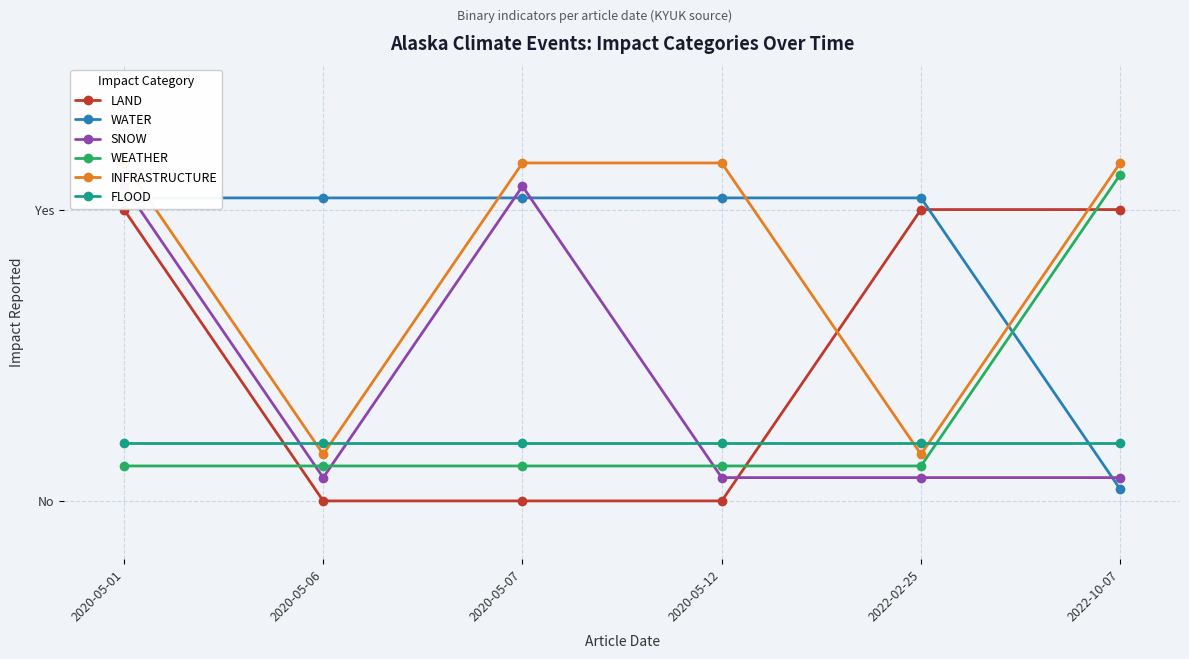

After their last crossing, which series has the higher values: LAND or INFRASTRUCTURE?

INFRASTRUCTURE